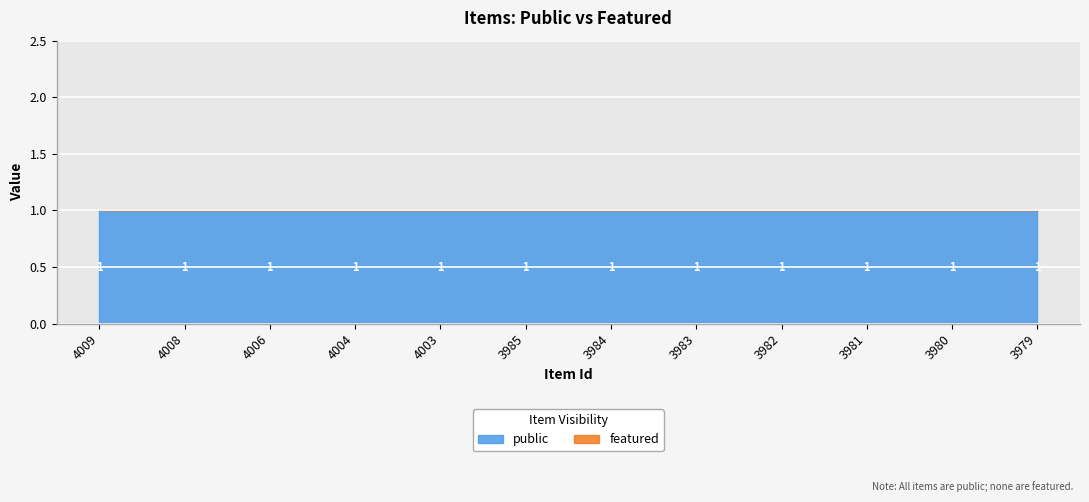

What is the value of the public point at the 6th from the left?

1